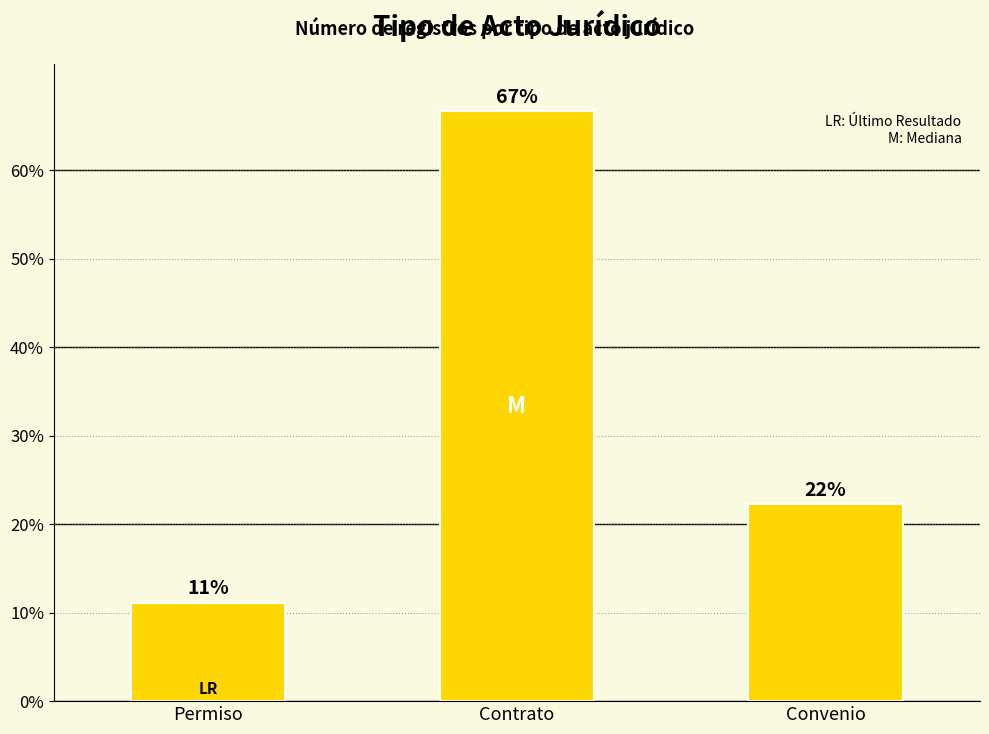

What is the label of the 2nd bar from the left?

Contrato